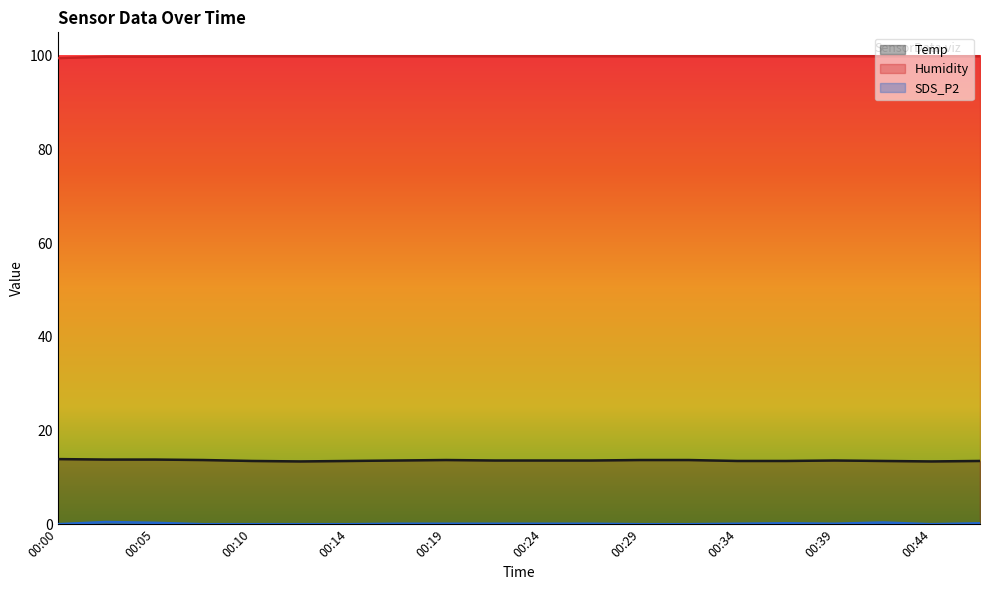

True or false: Temp and SDS_P2 intersect in this chart.

False